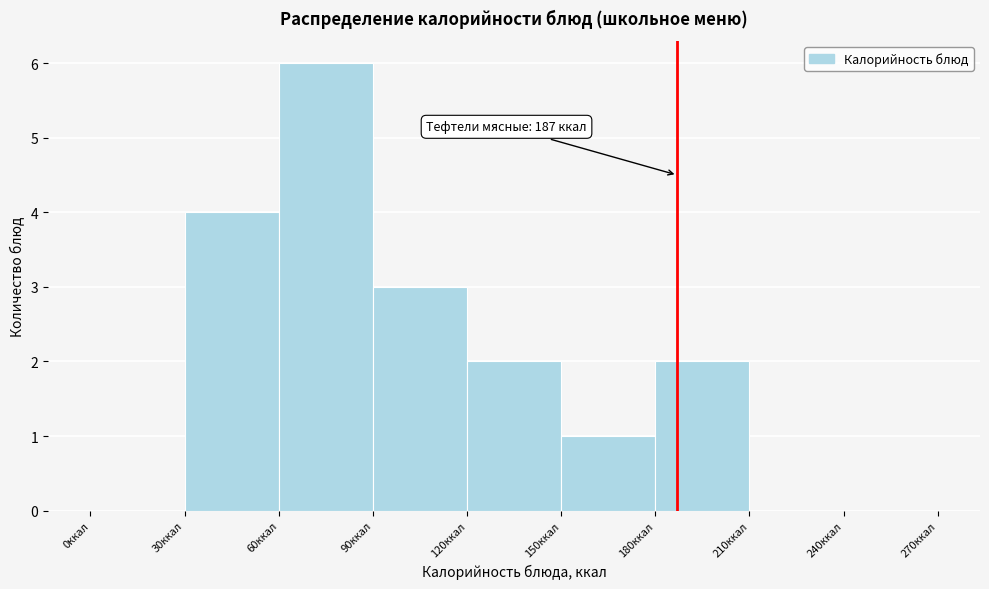

Over which range of the x-axis is the bar tallest?

60 to 90